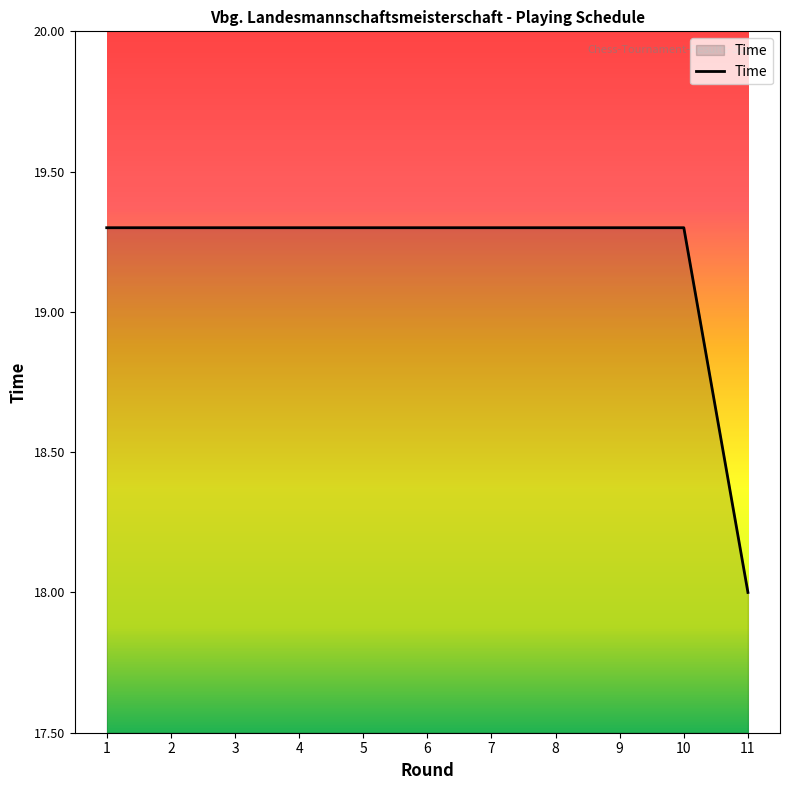

True or false: the data shows 19.3 at 6.

True